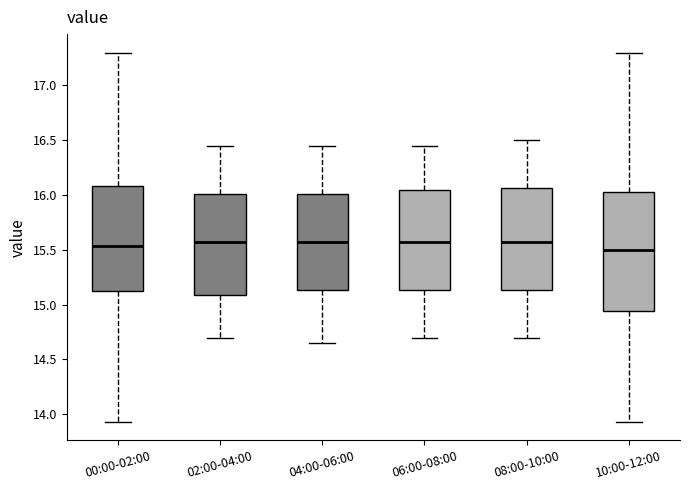

Where is the upper edge of the box for 06:00-08:00 on the y-axis? The values are not printed on the chart, so give them approximately, as read against the axis.

16.05